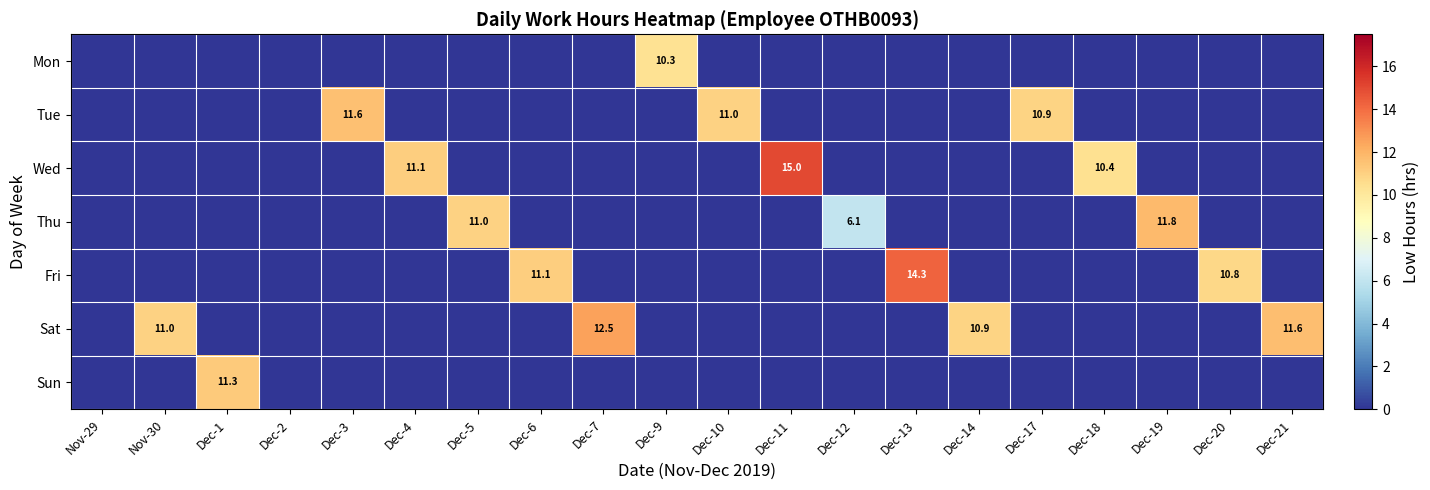

Which has a higher value, Dec-19 or Dec-4?

Dec-19